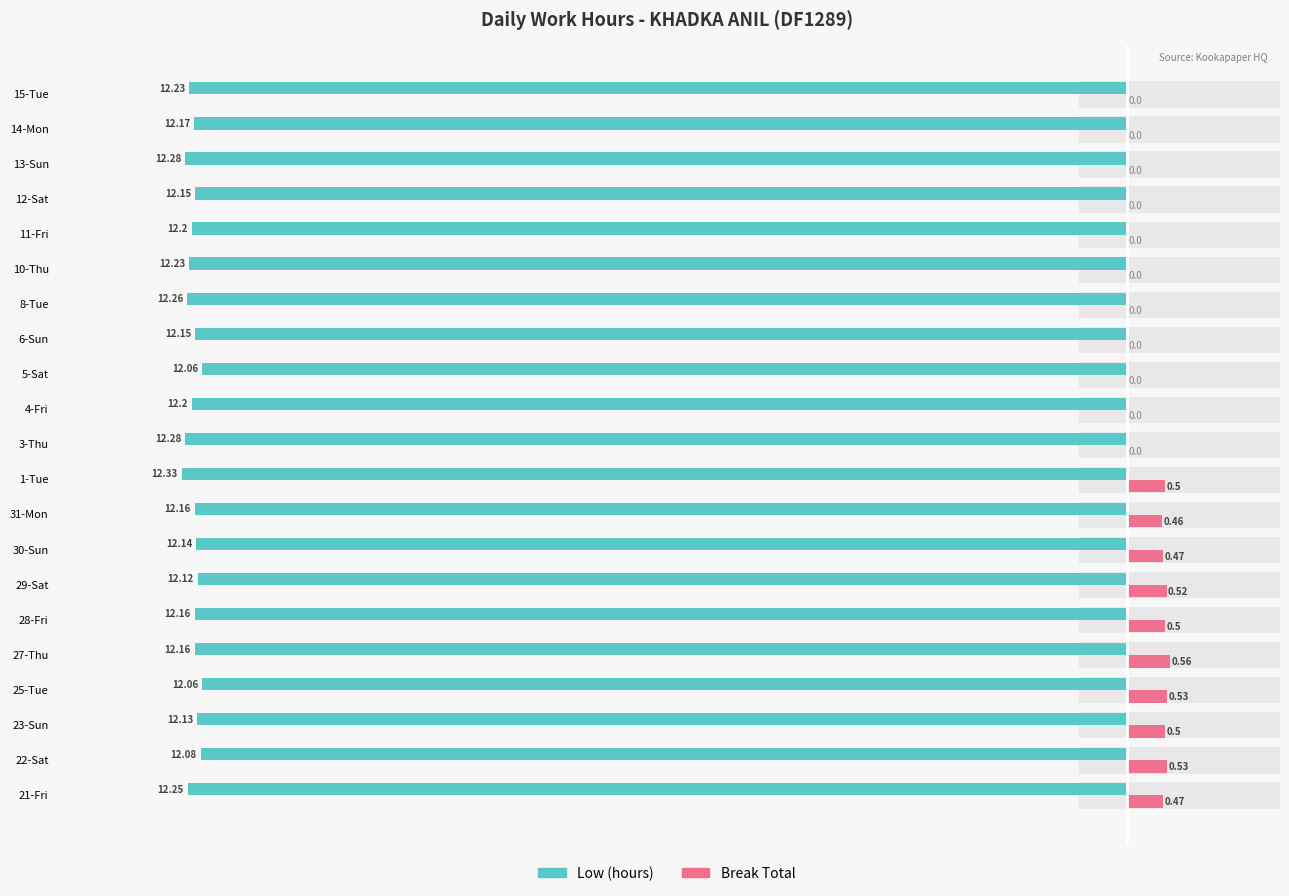

How many groups of bars are there?

21